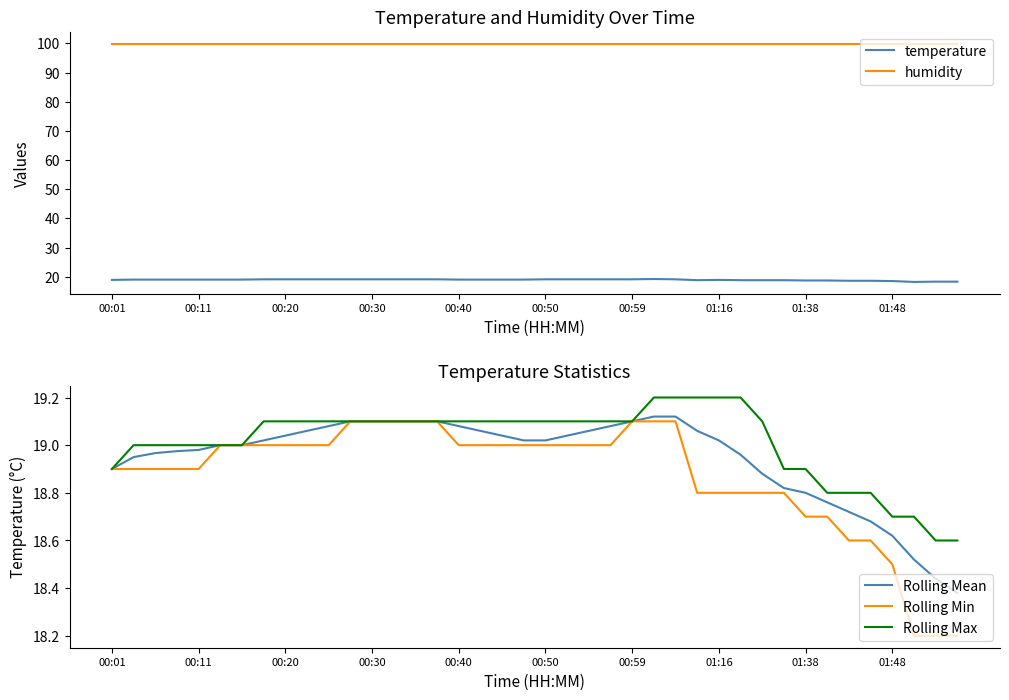

The Rolling Max series shows 18.9 at 01:38. True or false?

True